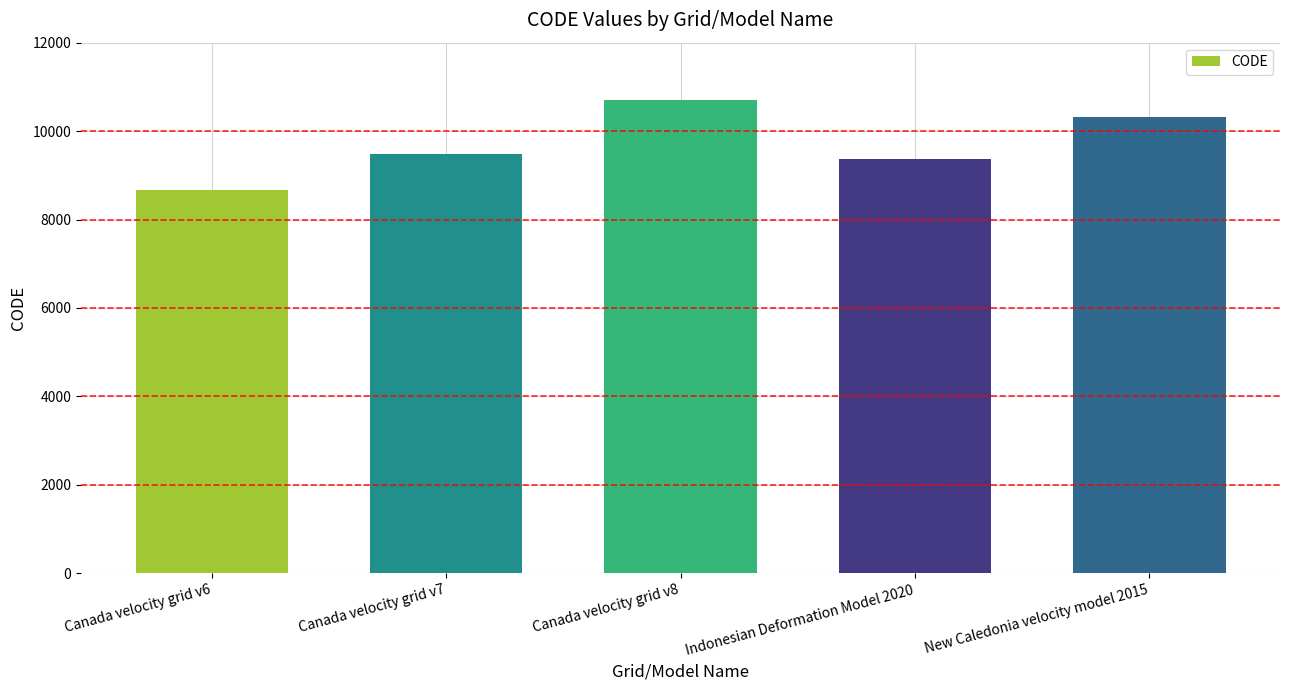

What position from the right is Canada velocity grid v6?

5